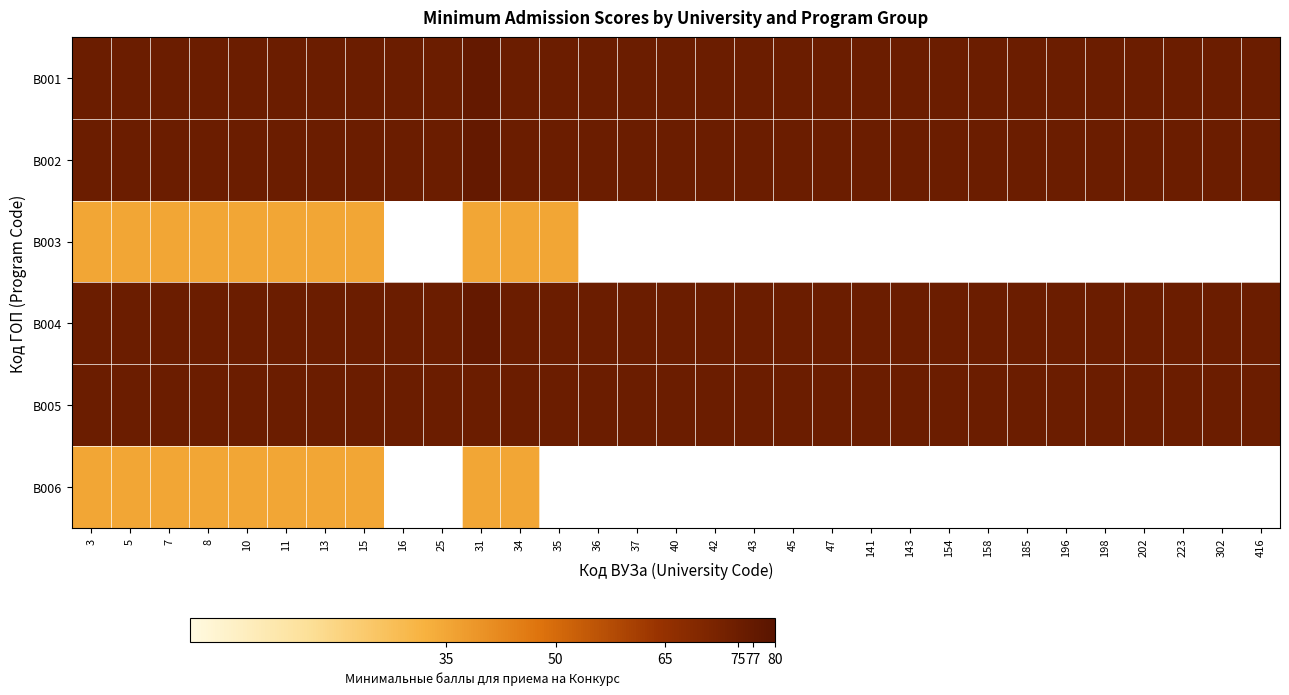

What is the lowest value of the B002 series?

75.0